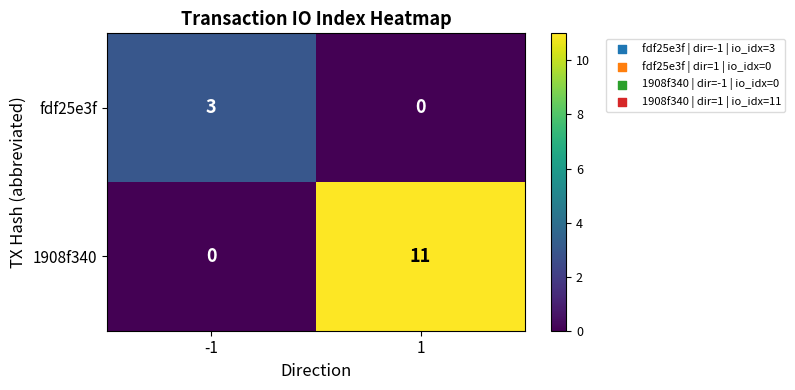

What is the spread (max minus min) of values at -1?

3